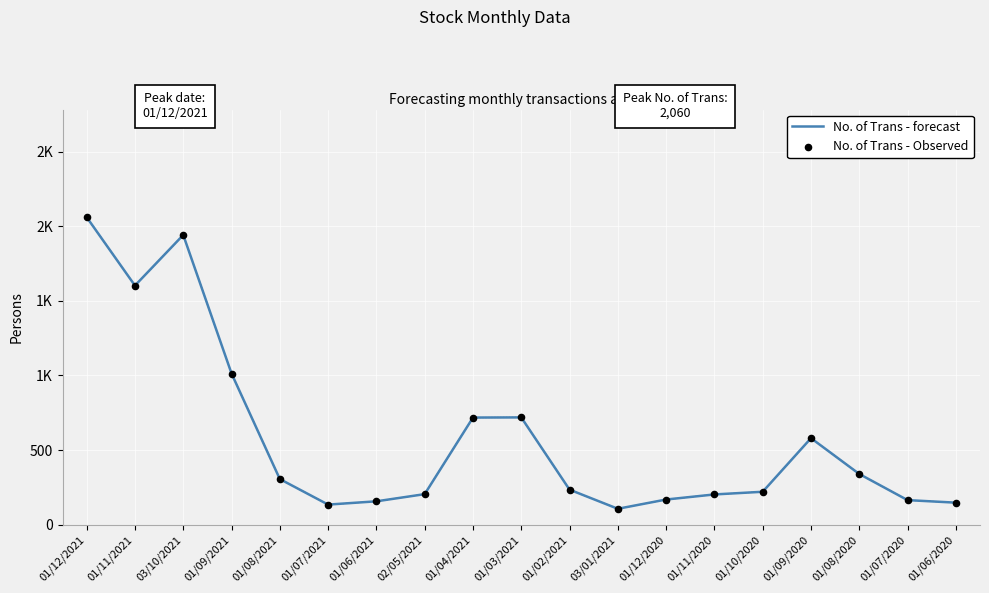

Does the chart have visible grid lines?

Yes